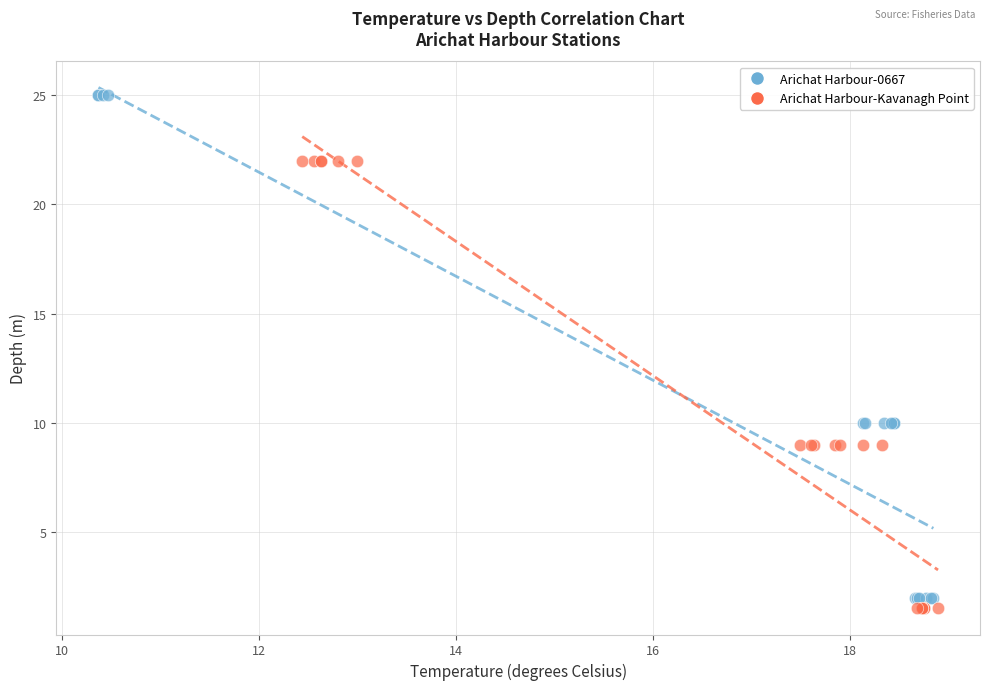

Which series reaches the minimum Y coordinate?

Arichat Harbour-Kavanagh Point